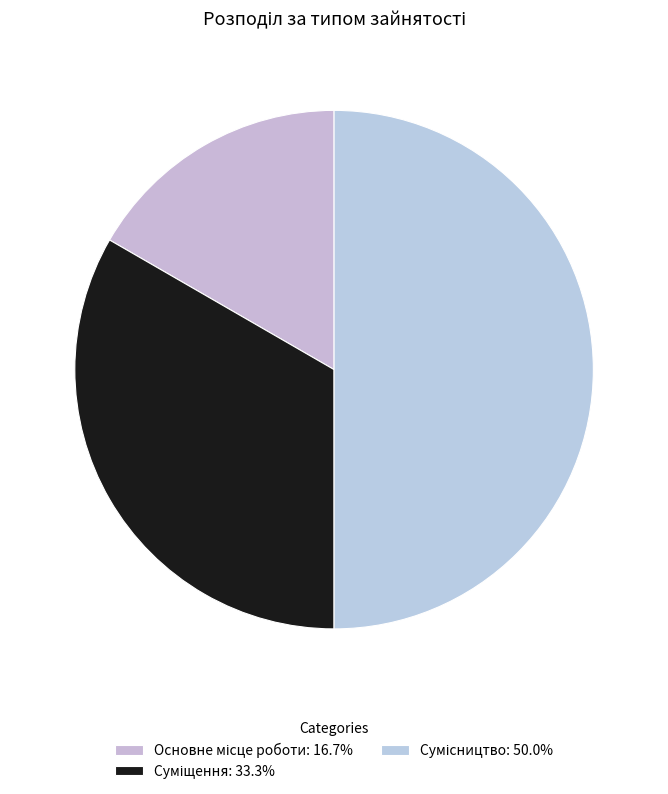

Does Суміщення account for over 50% of the chart?

No